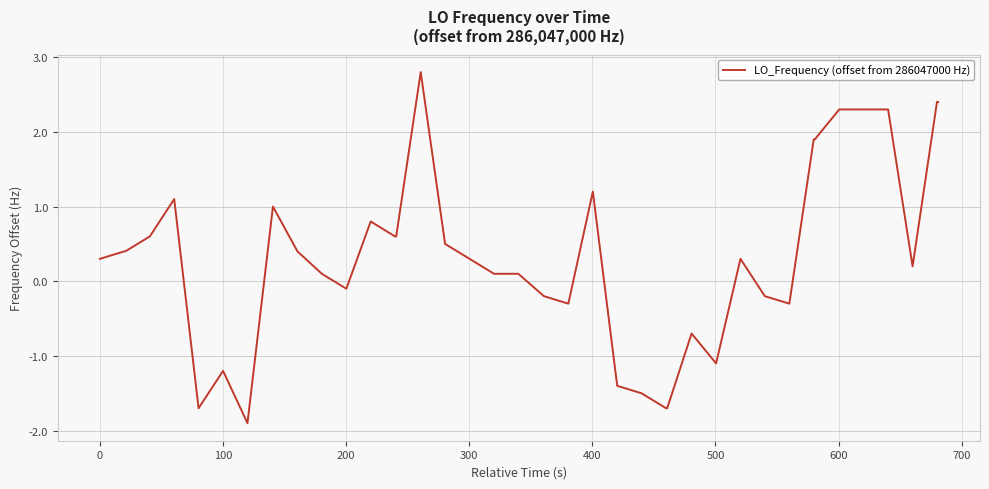

Does the chart have visible grid lines?

Yes